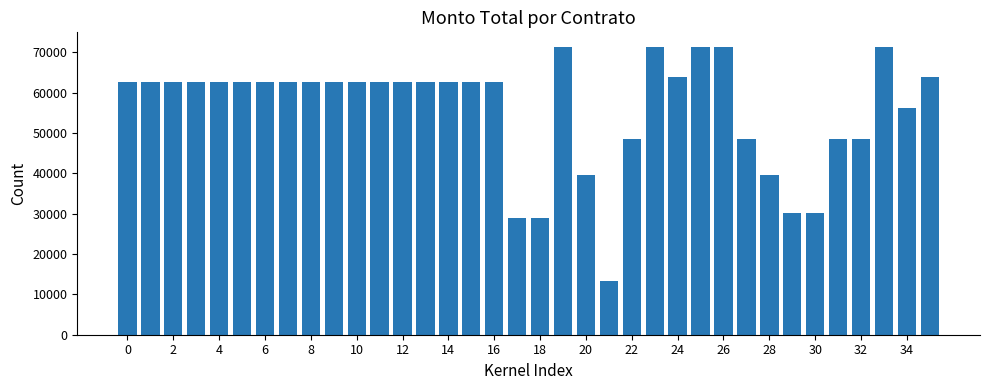

What is the value of the 22nd bar from the left?

13237.0